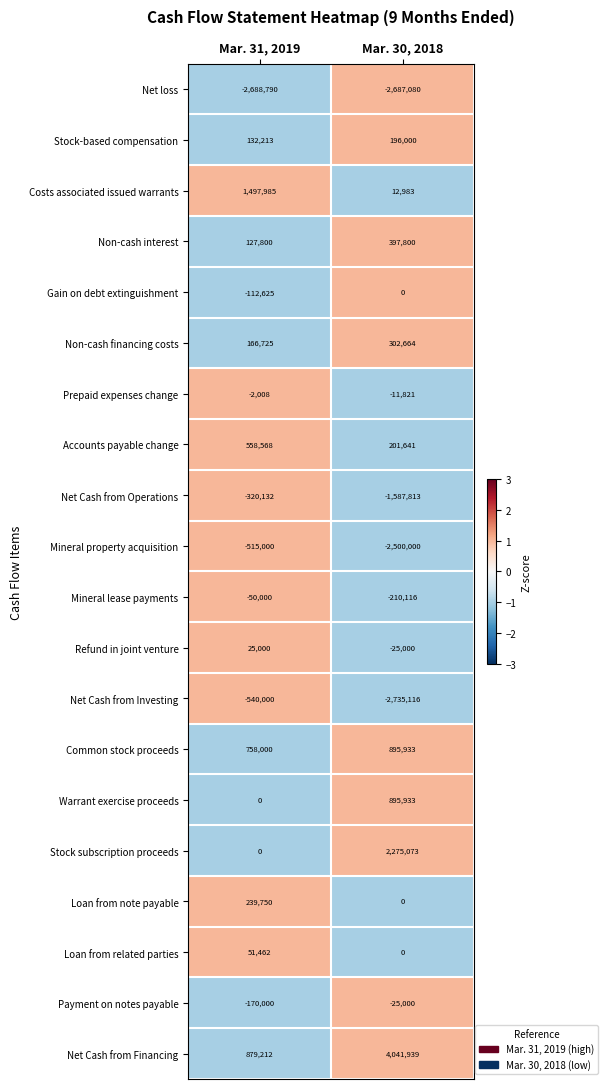

True or false: Mineral lease payments has a value of -324441 at Mar. 30, 2018.

False